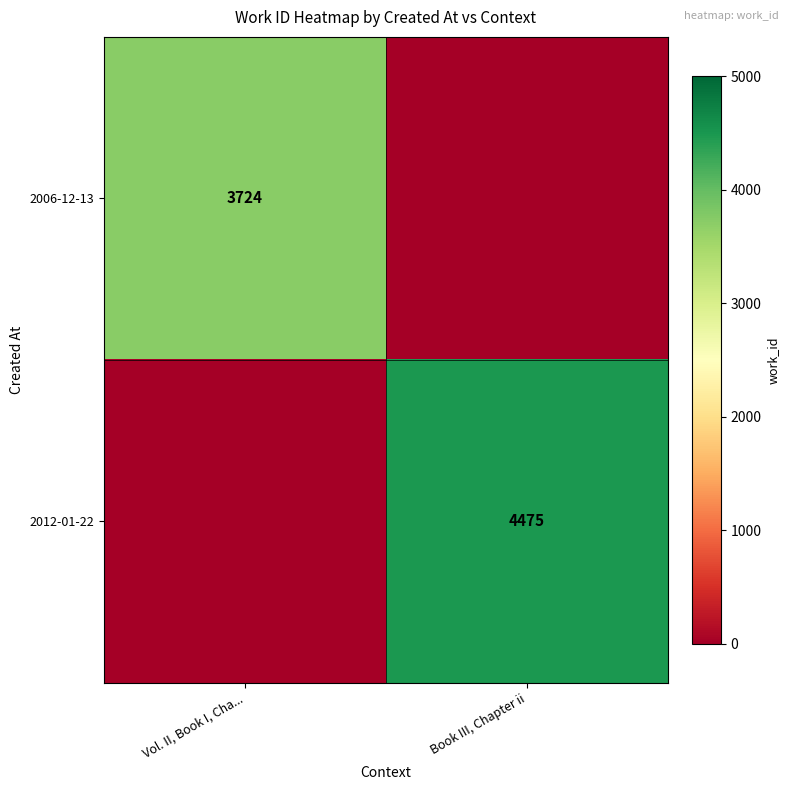

Is it true that 2012-01-22 equals 4475 at Book III, Chapter ii?

True